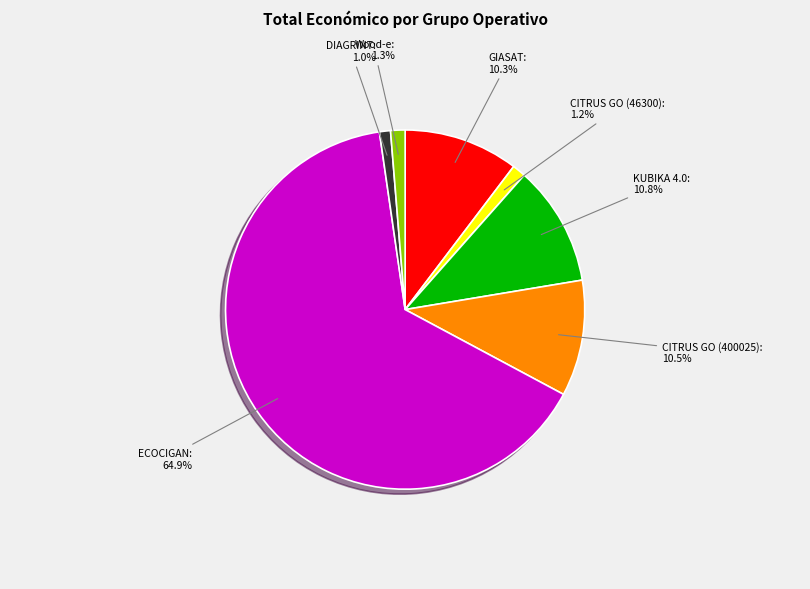

To the nearest percent, what is the average slice percentage?

14%